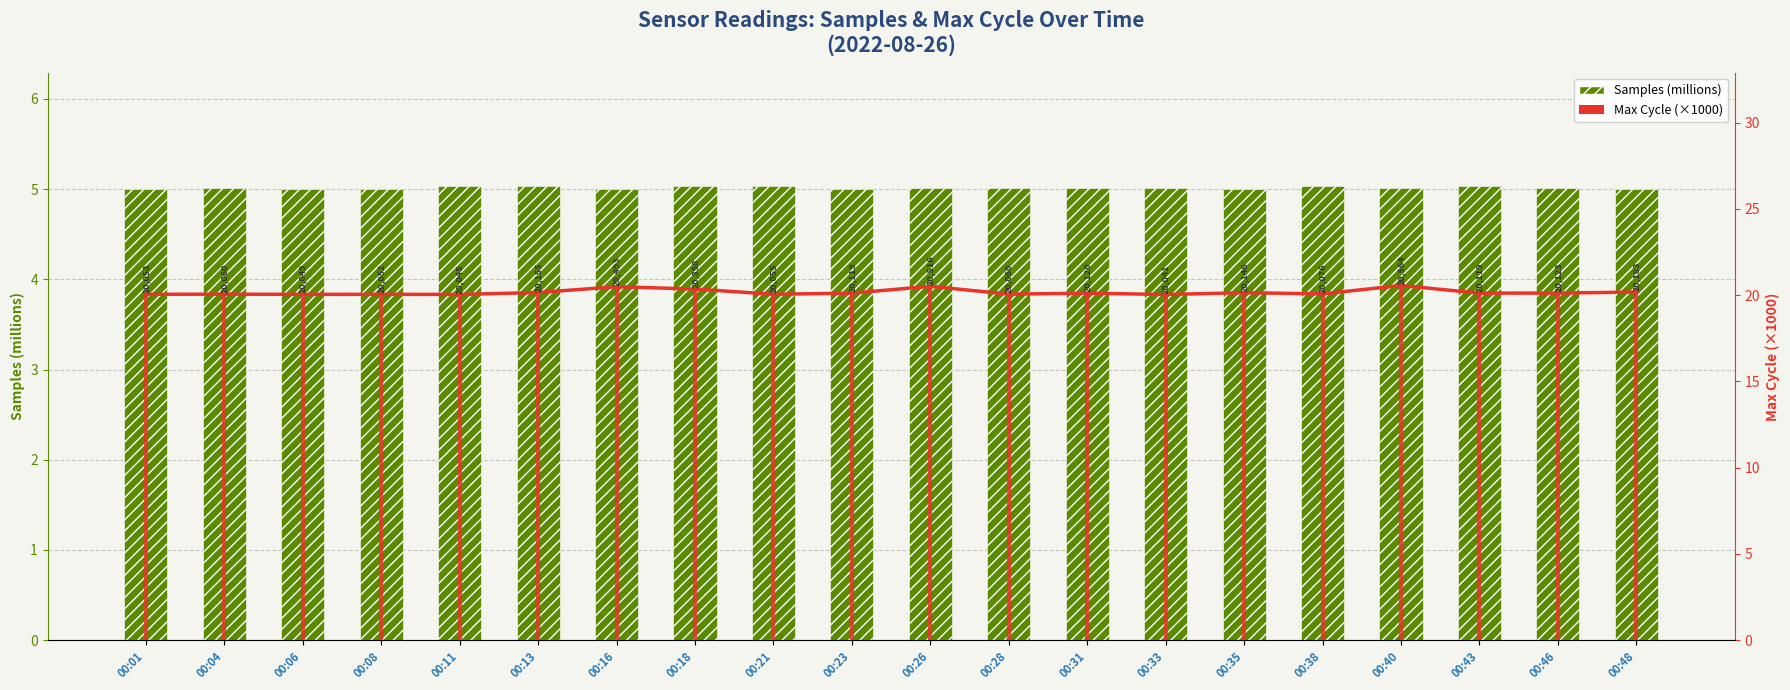

What is the maximum value for Max_cycle (×1000)?

20.6